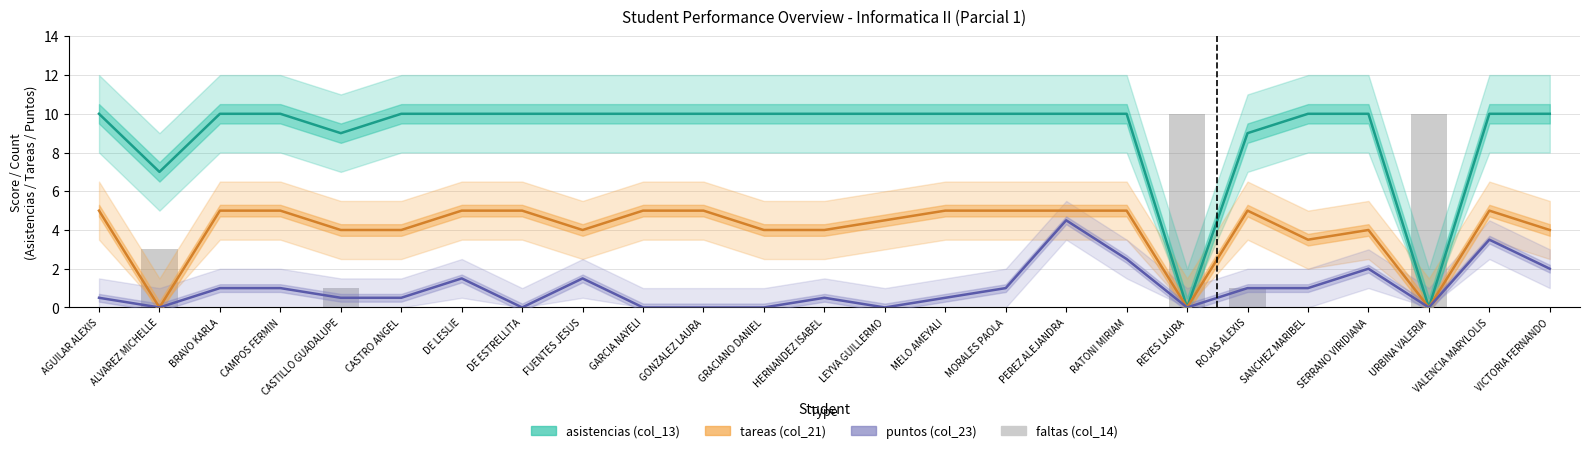

How many series are shown in this chart?

4